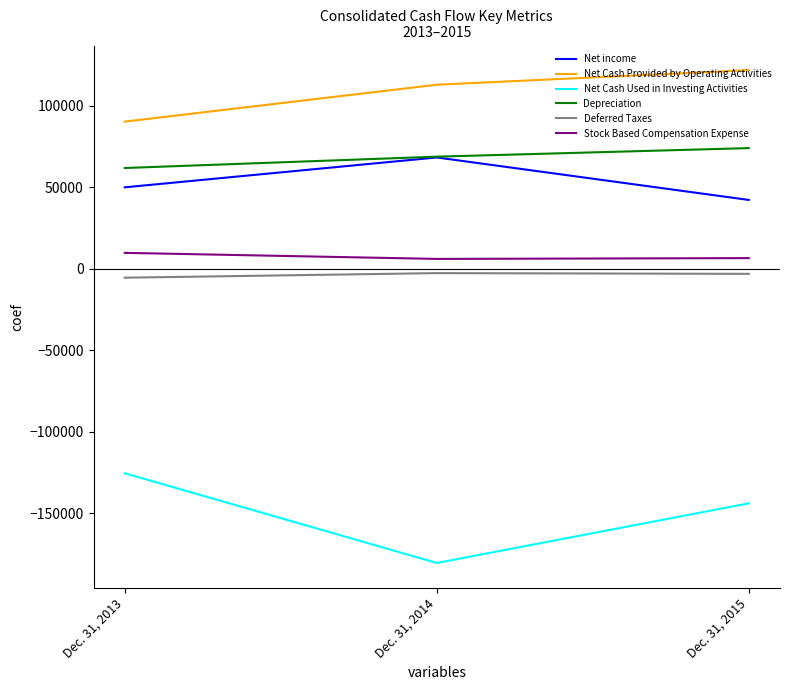

Is the value of Depreciation at Dec. 31, 2013 greater than the value of Deferred Taxes at Dec. 31, 2014?

Yes